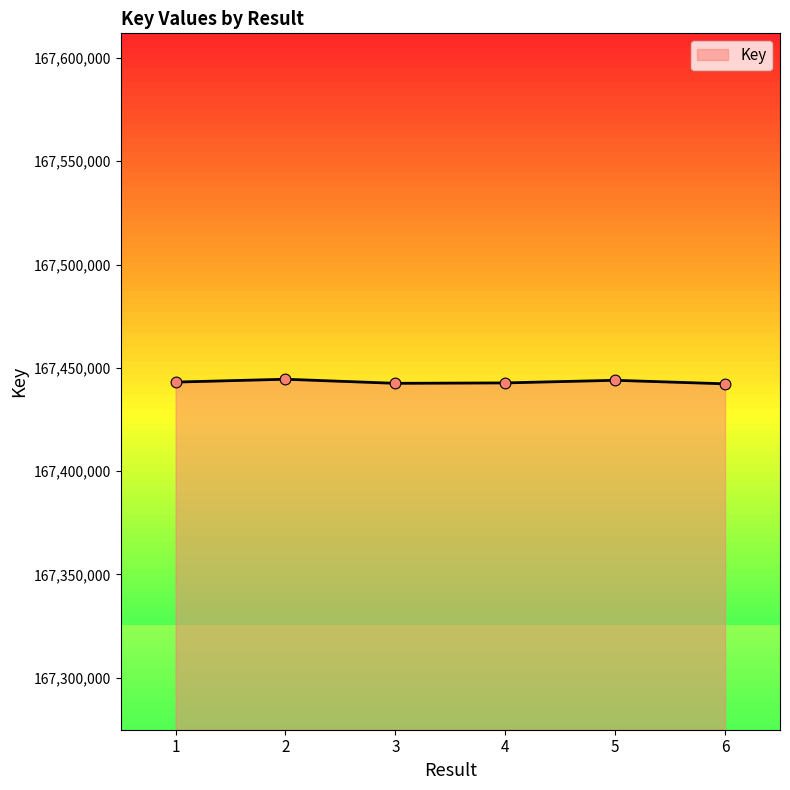

What is the ratio of the value at 5 to the value at 2?

1.0